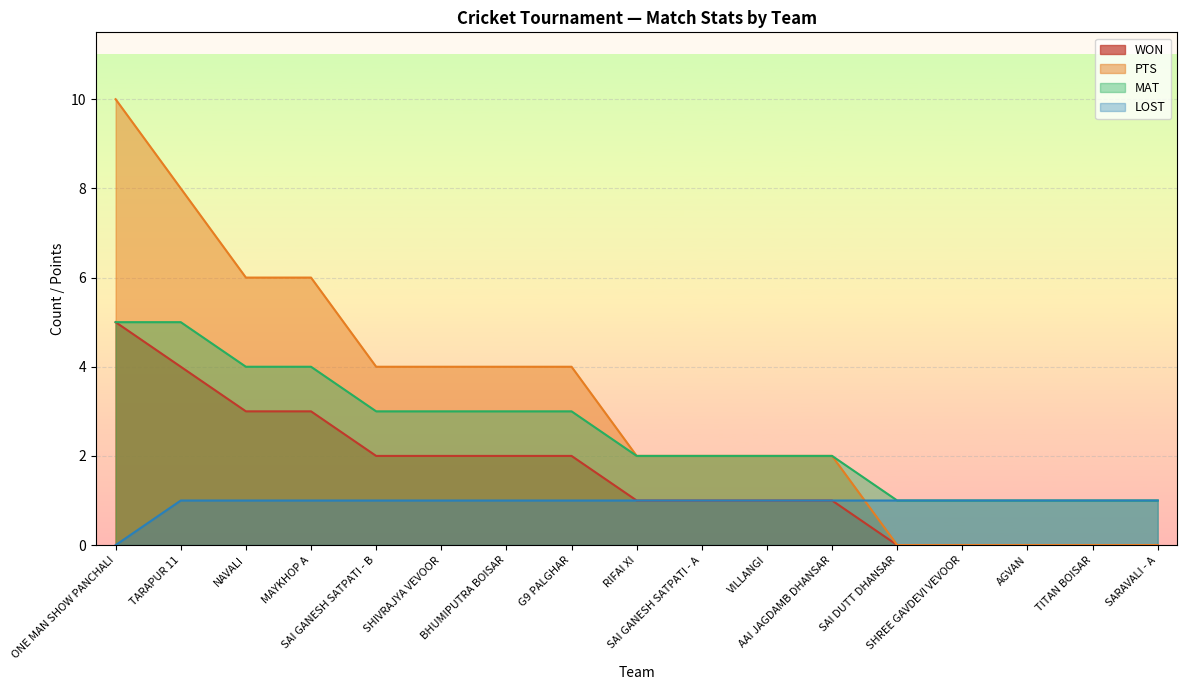

What are all the series names shown in the legend?

WON, PTS, MAT, LOST